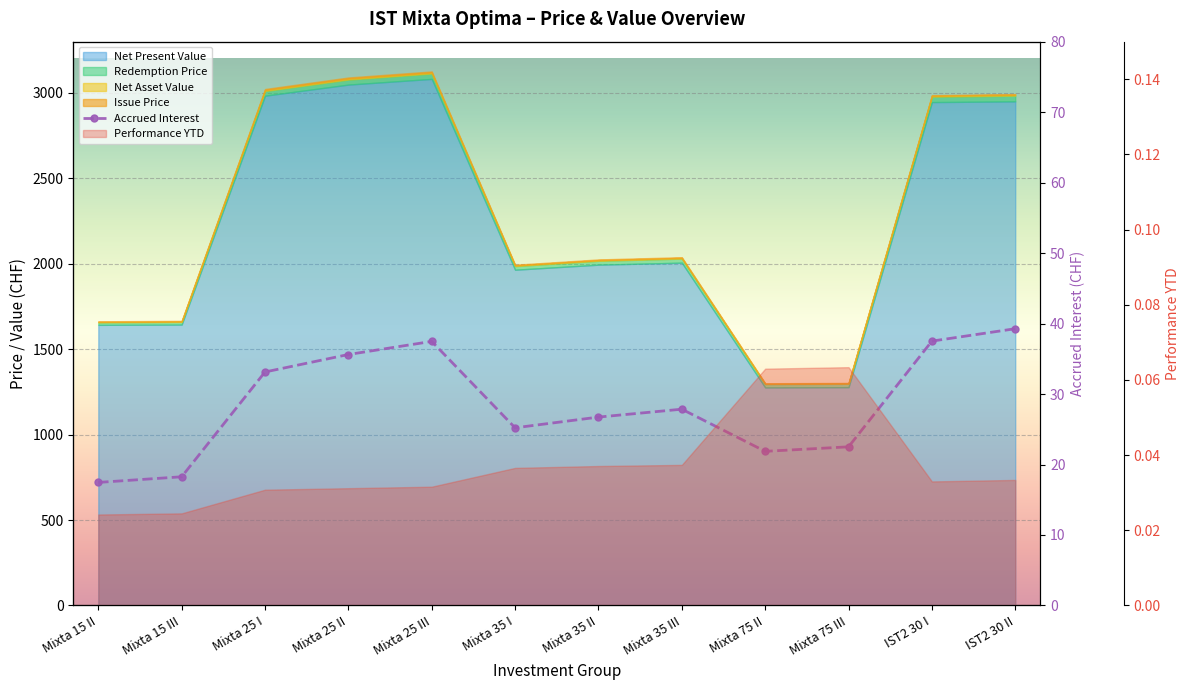

Where is the first local maximum?

Mixta 25 III